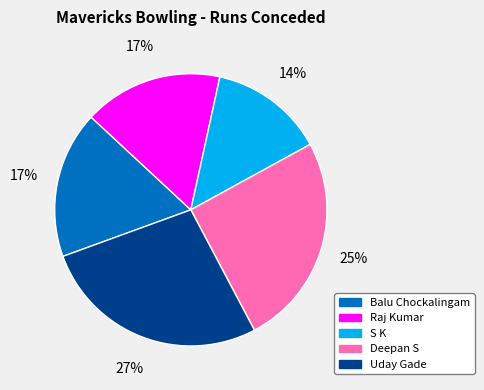

How many segments does this pie chart have?

5